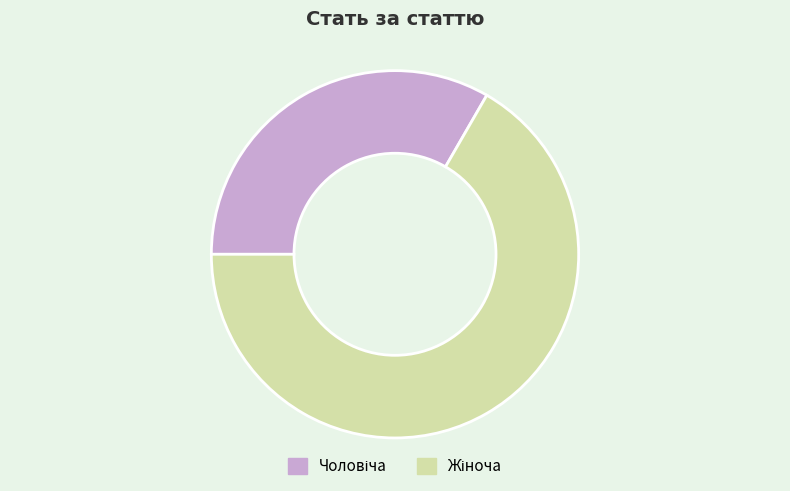

How many slices are in this pie chart?

2